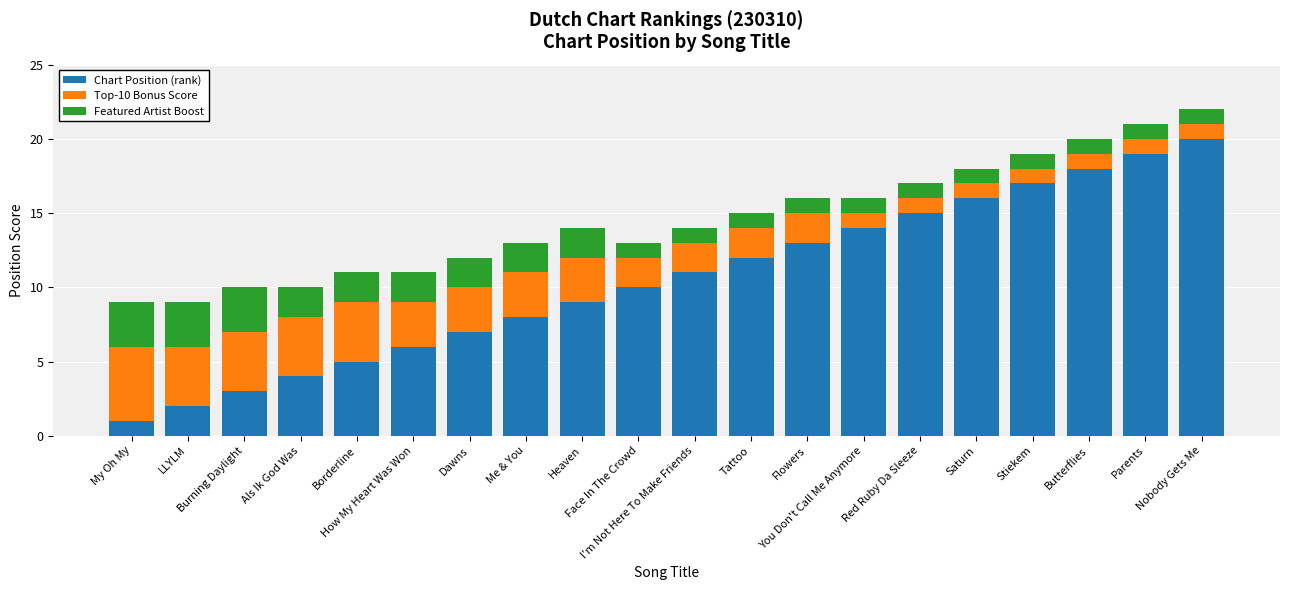

What is the difference between the maximum and minimum values in the Chart Position (rank) series?

19